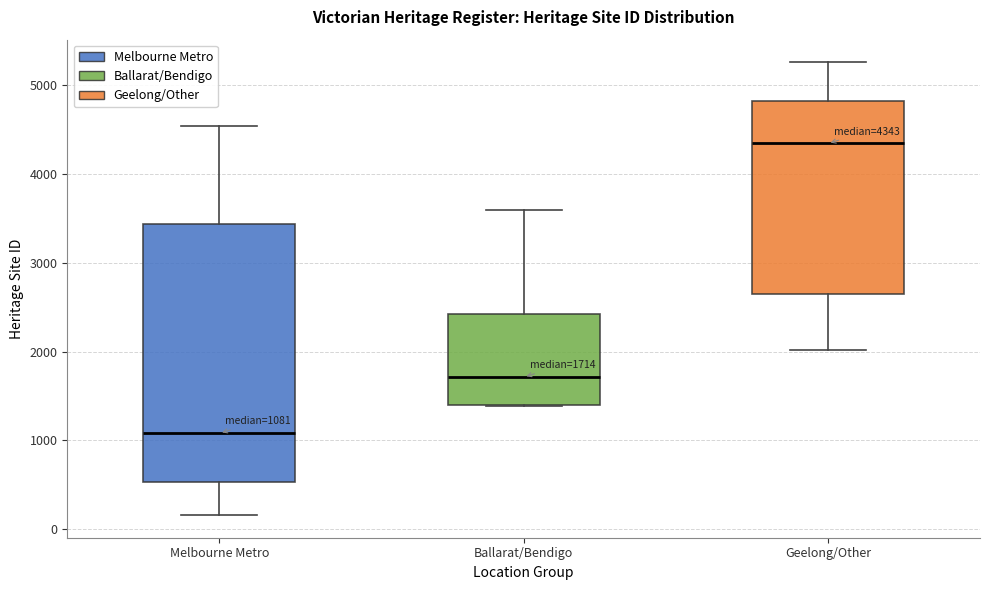

Which box is the tallest, from its lower edge to its upper edge?

Melbourne Metro